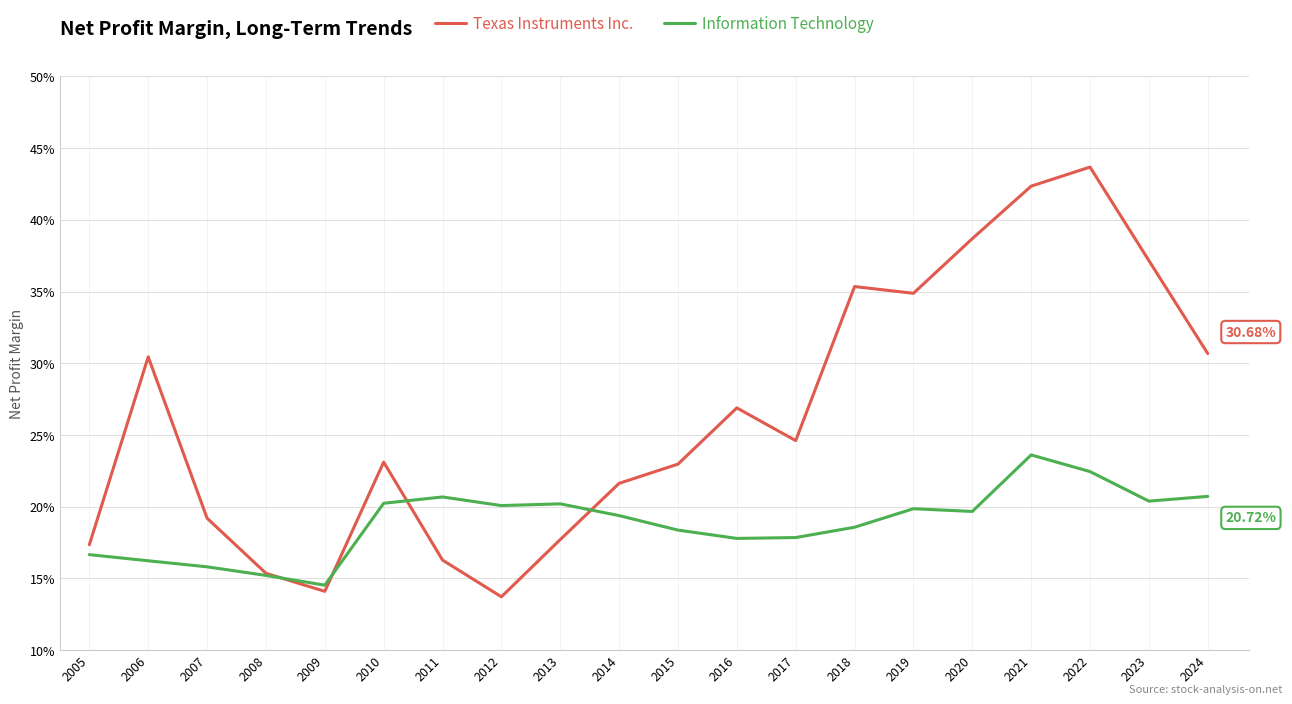

Does the chart display data point markers on the line(s)?

No